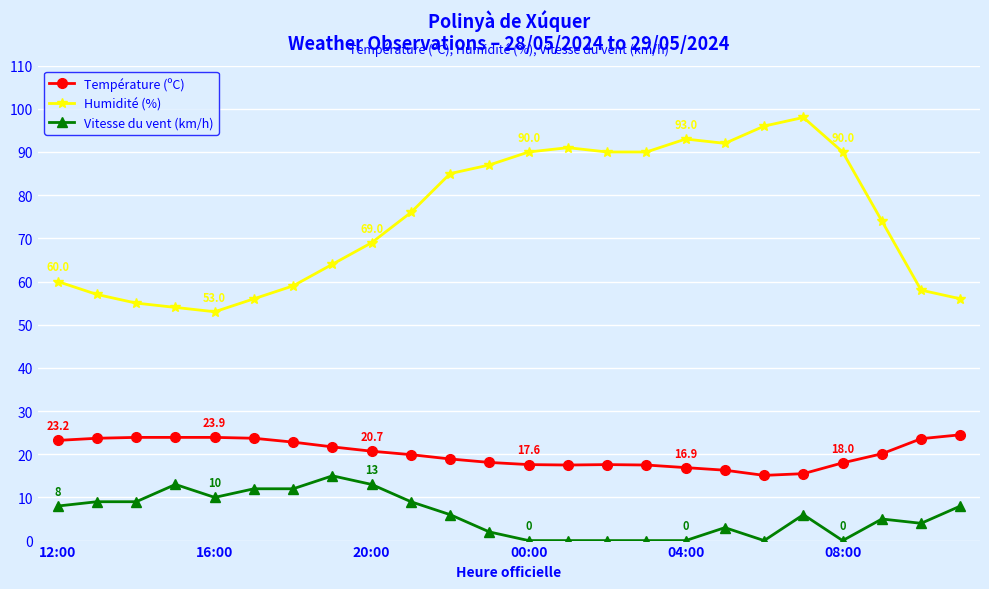

Rank the series by their maximum value, from highest to lowest.

Humidité (%), Température (ºC), Vitesse du vent (km/h)